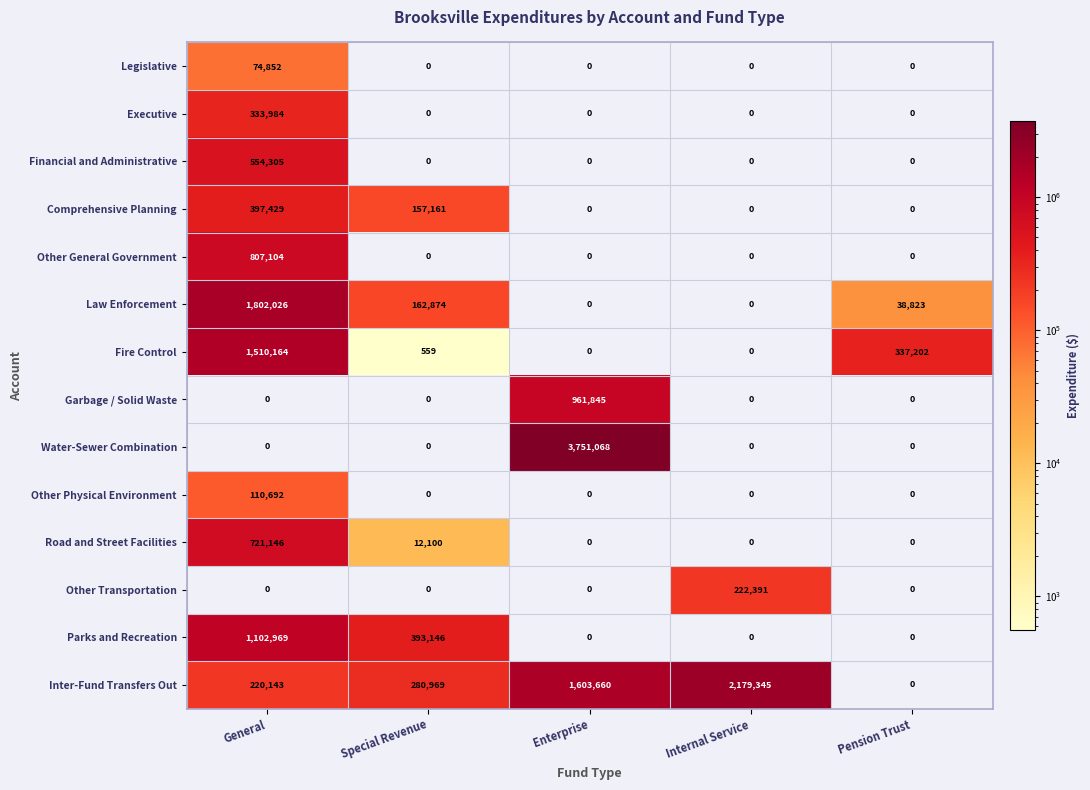

What is the total value across all series at Special Revenue?

1006809